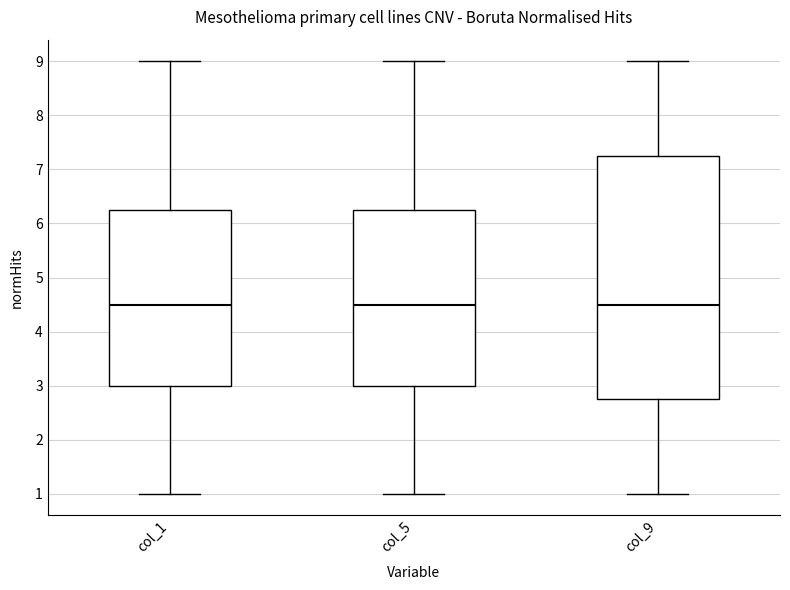

Reading left to right, read every box against the y-axis: the position of its median line, the range the box covers, and the ends of its whiskers. The values are not printed on the chart, so give them approximately, as read against the axis.

col_1: median 4.5, box 3.0 to 6.3, whiskers 1.0 to 9.0
col_5: median 4.5, box 3.0 to 6.3, whiskers 1.0 to 9.0
col_9: median 4.5, box 2.8 to 7.3, whiskers 1.0 to 9.0